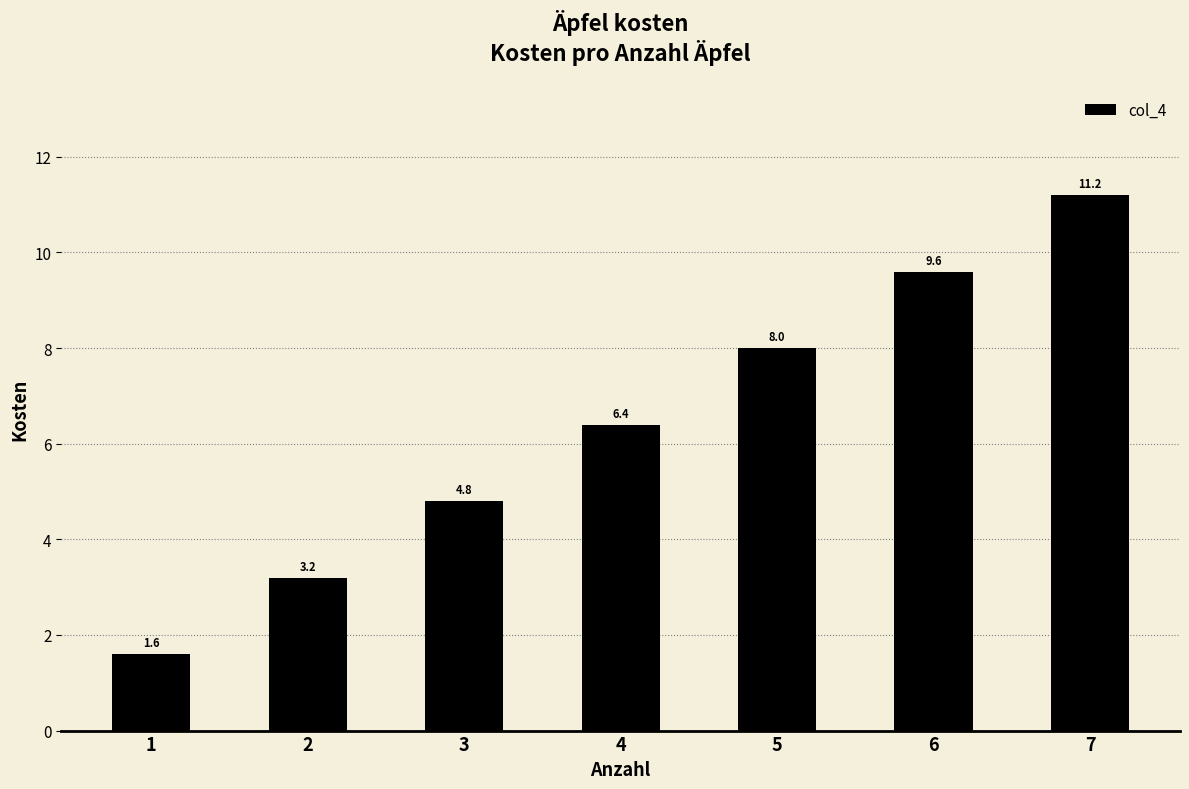

What is the difference between the maximum and minimum values?

9.6